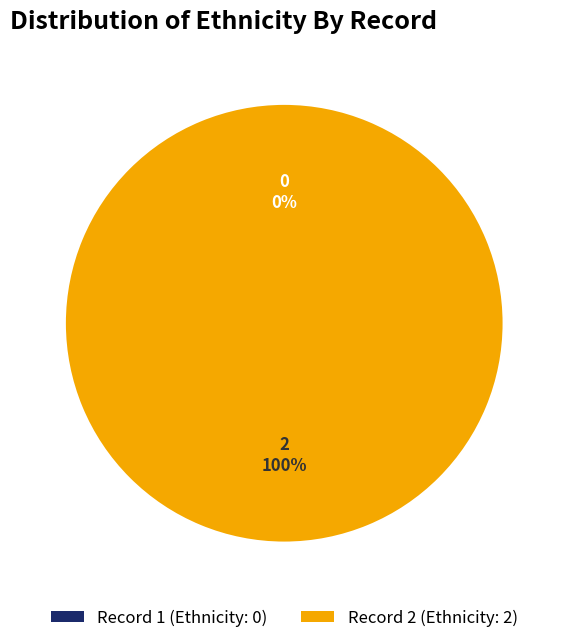

Rank the categories by value from lowest to highest.

1, 2